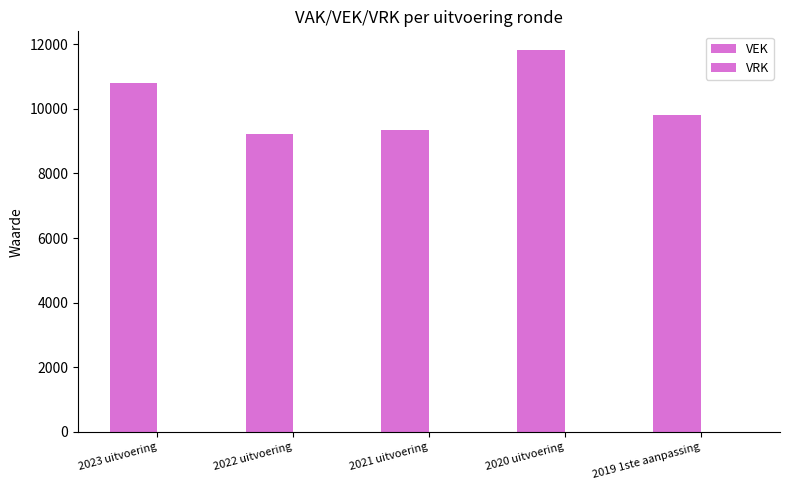

Are the bars horizontal?

No